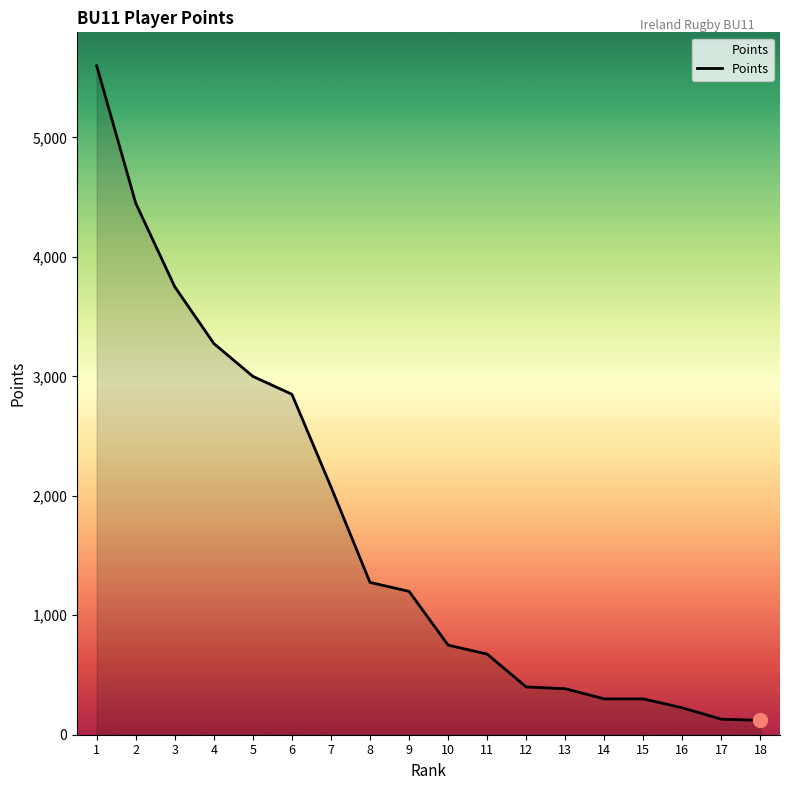

Is it true that the value at 4 is 1126?

False